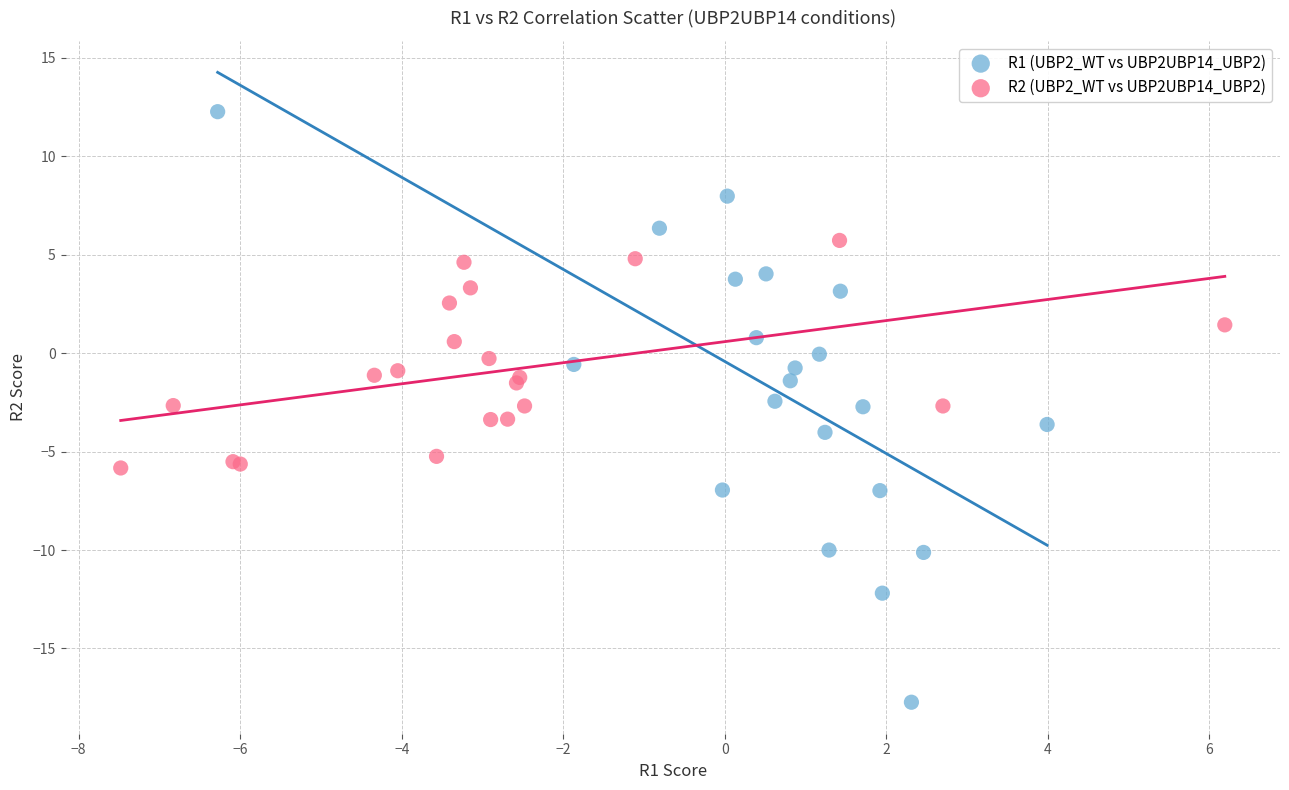

Which series reaches the maximum Y coordinate?

R1 (UBP2_WT vs UBP2UBP14_UBP2)